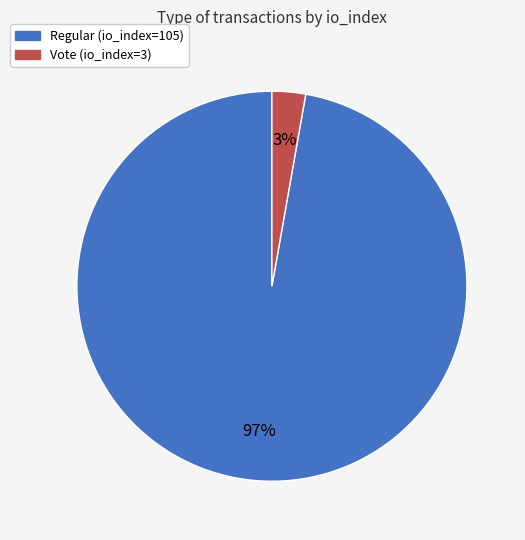

Which slice is the largest?

Regular (io_index=105)